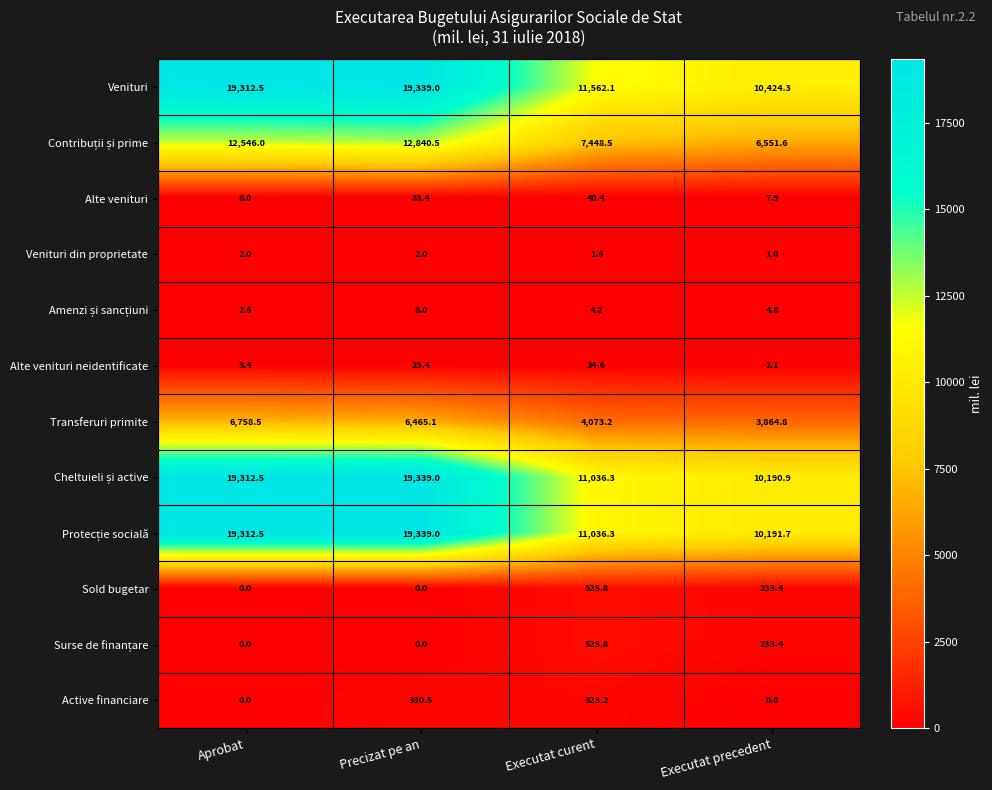

What is the total value across all series at Aprobat?

77258.0